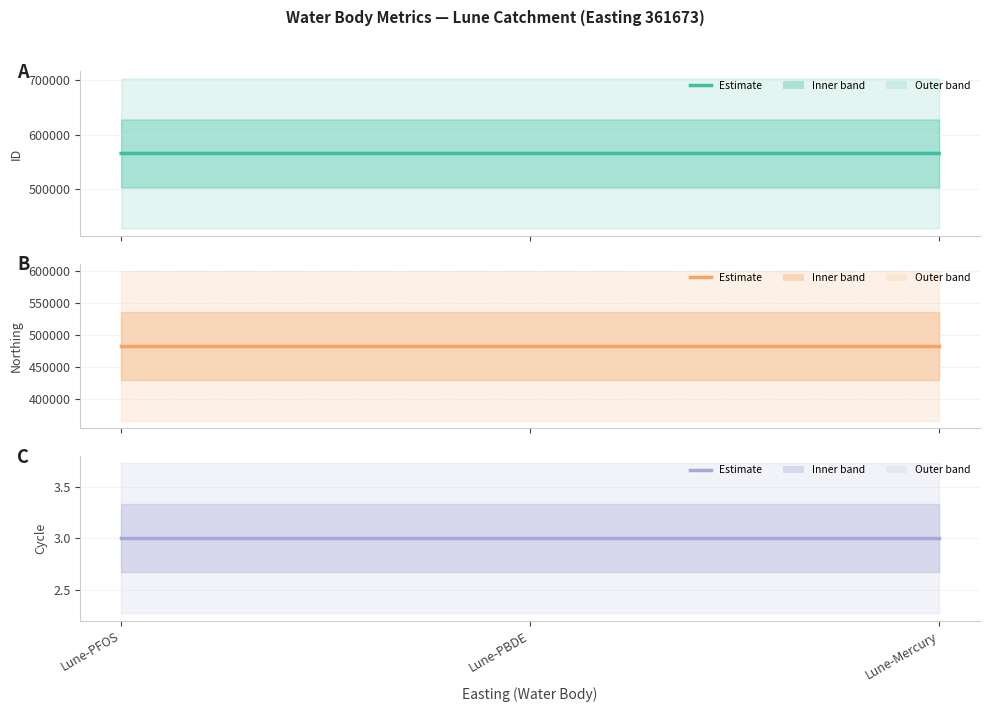

What is the label of the 1st point from the left?

Lune-PFOS